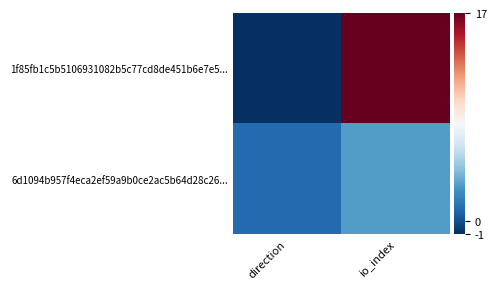

Rank the series at direction from lowest to highest value.

1f85fb1c5b5106931082b5c77cd8de451b6e7e5..., 6d1094b957f4eca2ef59a9b0ce2ac5b64d28c26...